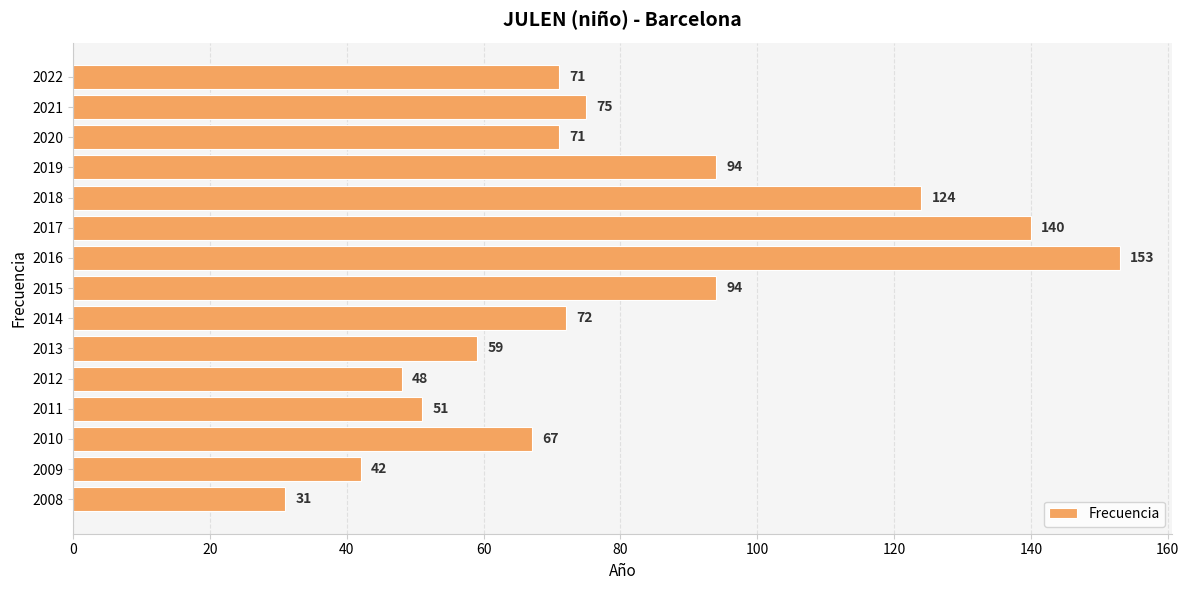

The value at 2018 is 124. True or false?

True